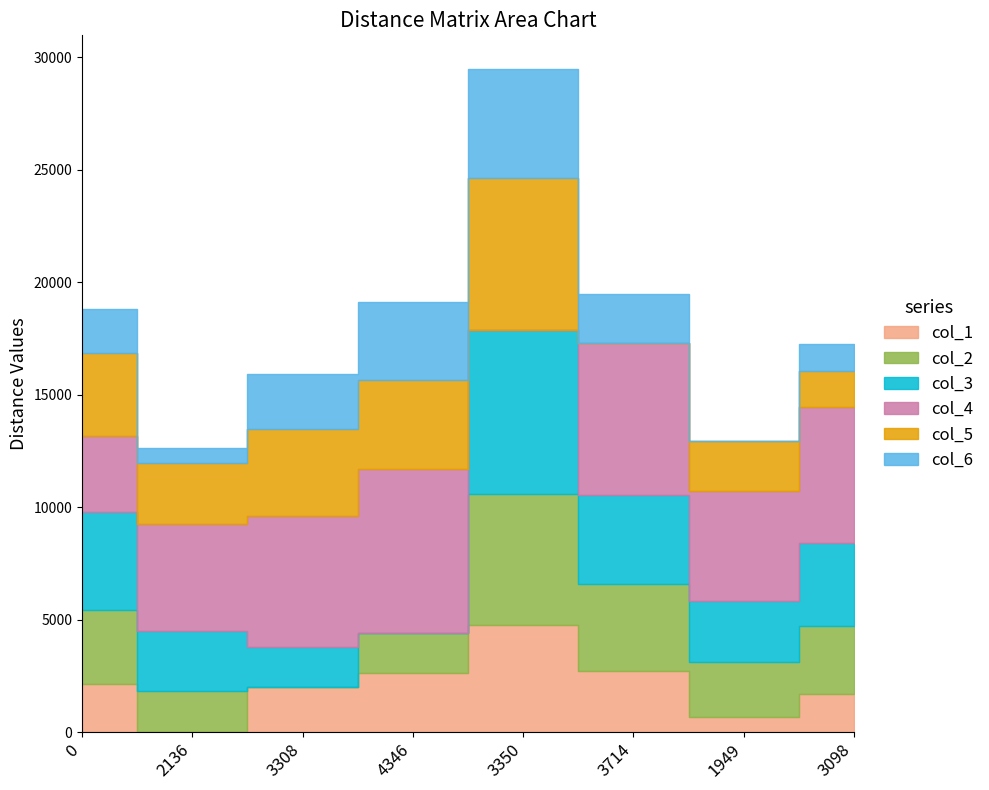

What is the highest value of the col_6 series?

4886